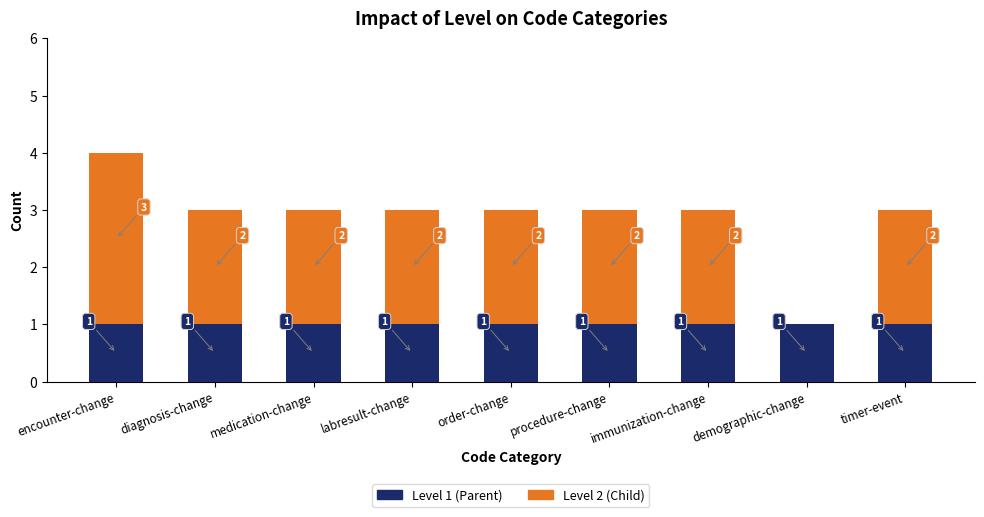

The value of Level 1 (Parent) at procedure-change is 1. True or false?

True